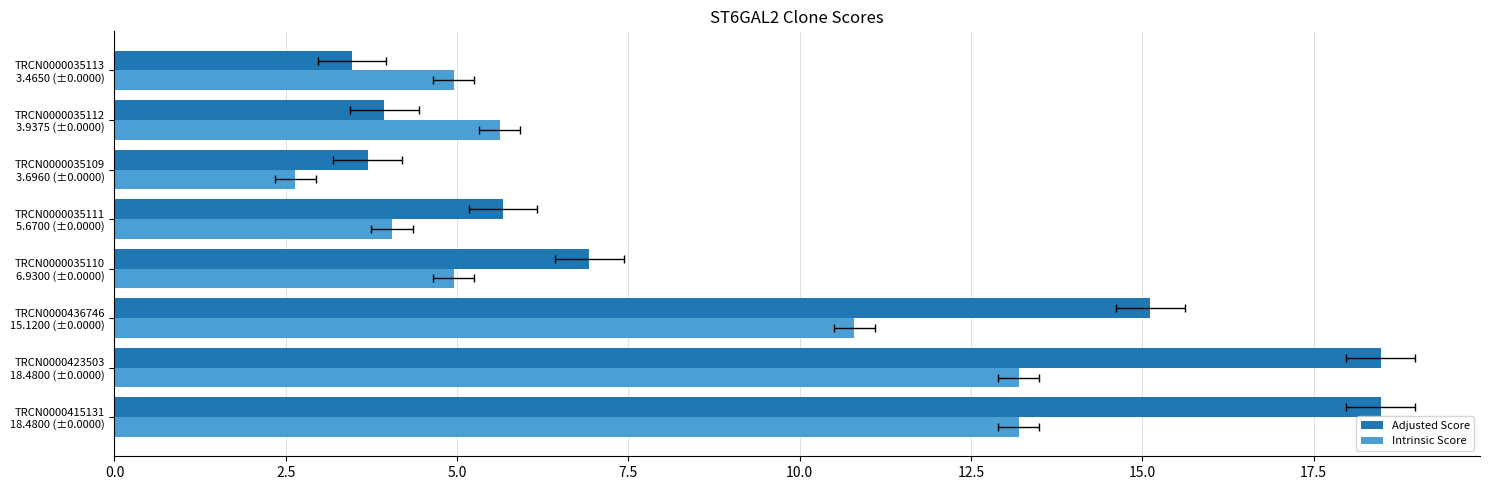

How many categories are shown in the chart?

8